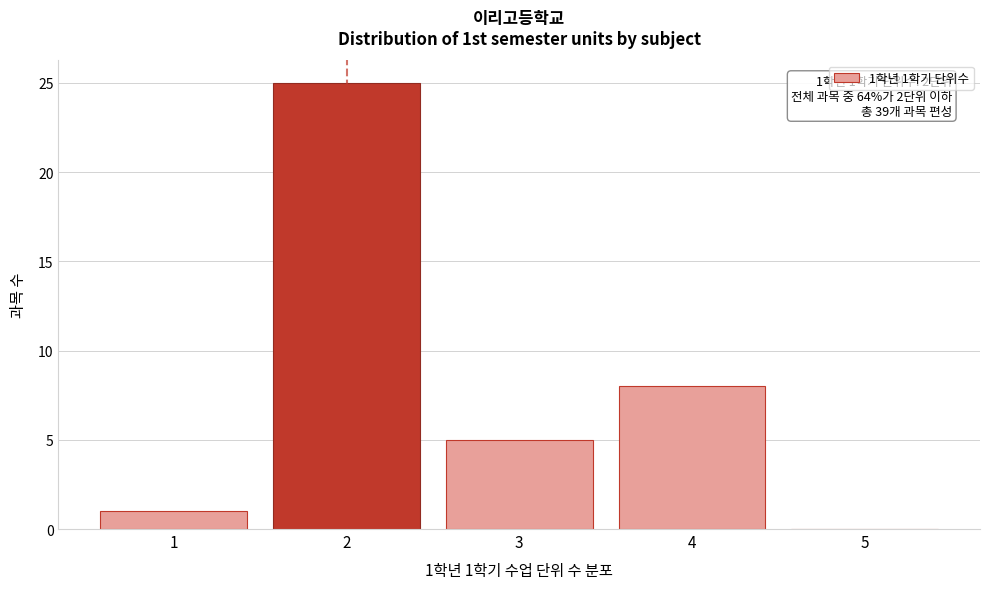

Reading left to right, transcribe all the data shown in this chart.

1=1	2=25	3=5	4=8	5=0